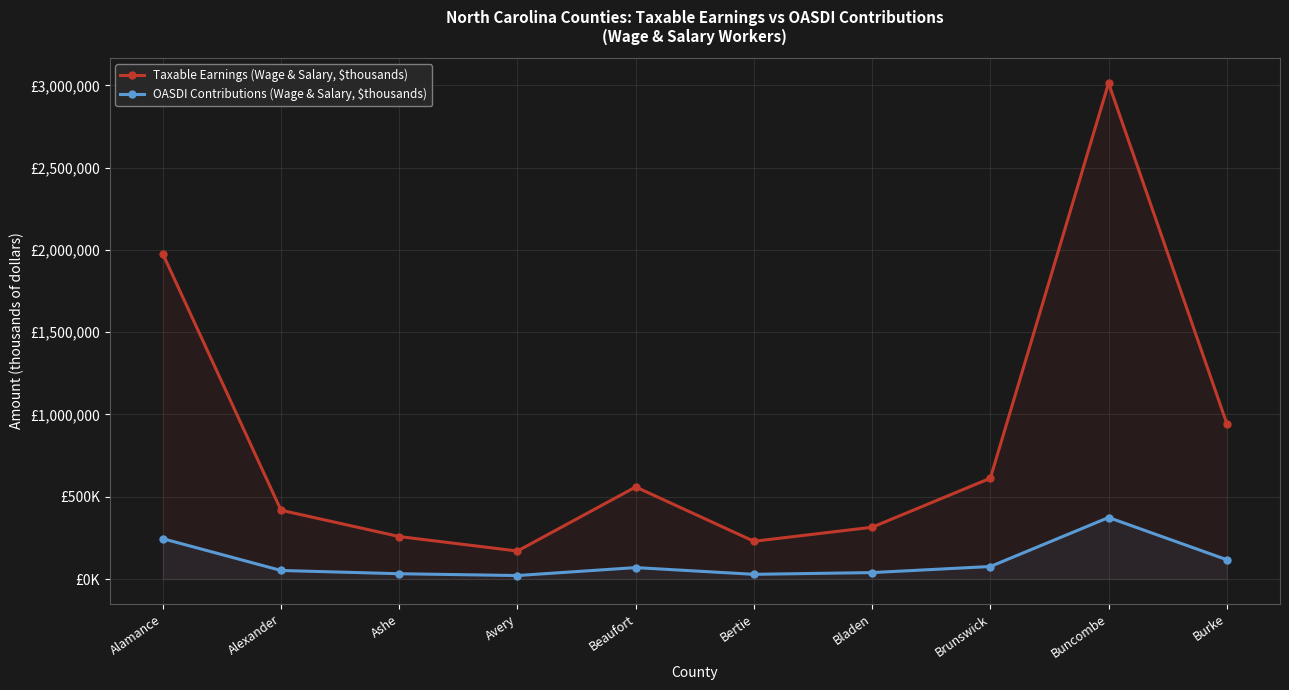

What is the maximum value for Taxable Earnings (Wage & Salary, $thousands)?

3014007